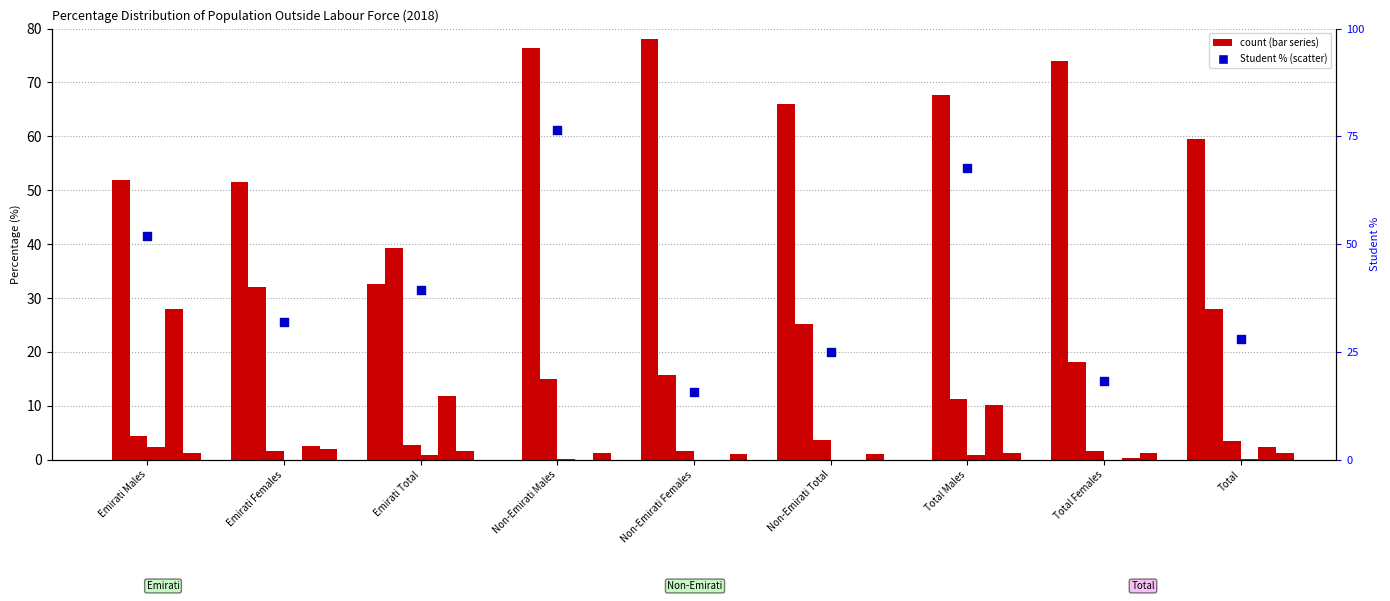

At which category is the sum across all series the highest?

Non-Emirati Females